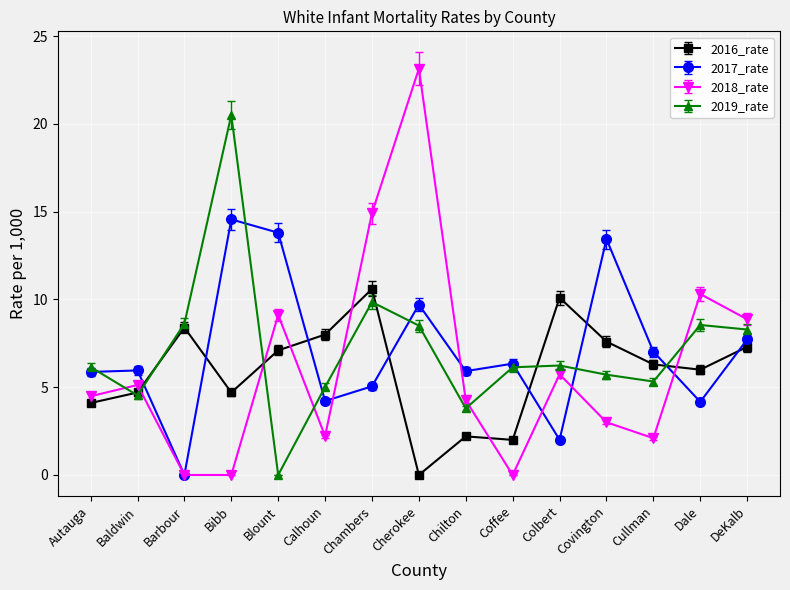

Where do 2019_rate and 2018_rate first cross each other?

Autauga and Baldwin